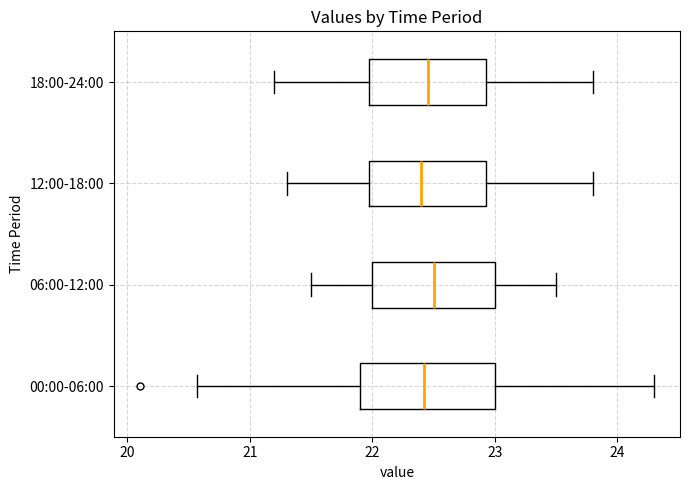

Reading bottom to top, read every box against the x-axis: the position of its median line, the range the box covers, and the ends of its whiskers. The values are not printed on the chart, so give them approximately, as read against the axis.

00:00-06:00: median 22.4, box 21.9 to 23.0, whiskers 20.6 to 24.3
06:00-12:00: median 22.5, box 22.0 to 23.0, whiskers 21.5 to 23.5
12:00-18:00: median 22.4, box 22.0 to 22.9, whiskers 21.3 to 23.8
18:00-24:00: median 22.5, box 22.0 to 22.9, whiskers 21.2 to 23.8